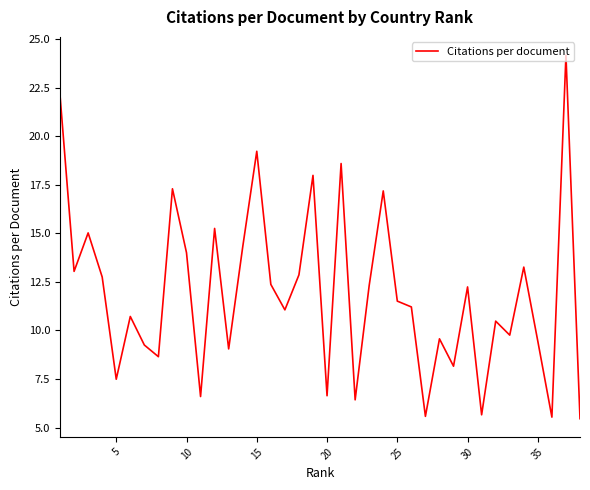

True or false: the data has more than 0 interior local peaks.

True